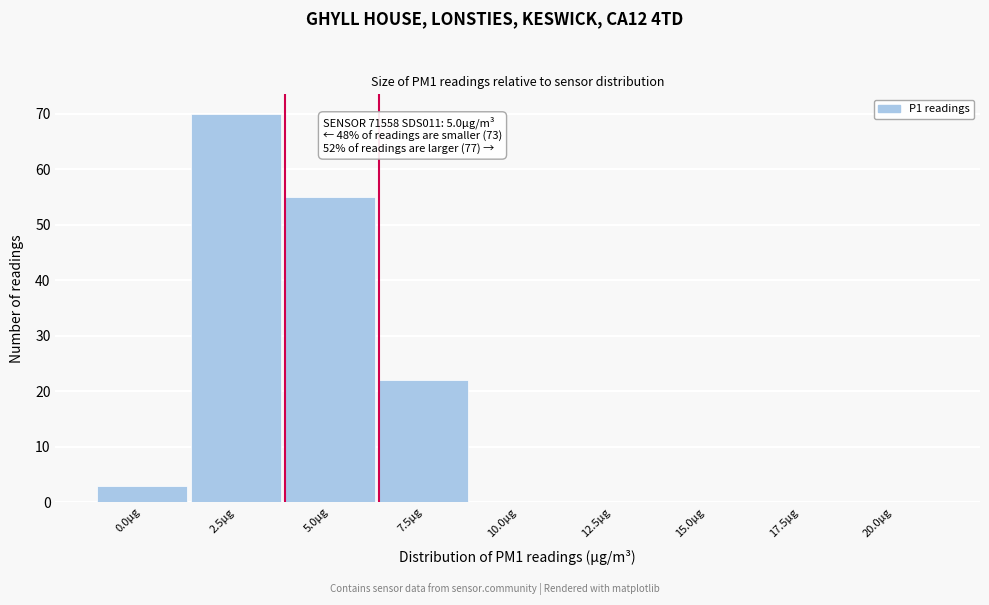

Reading left to right, extract all data points from this chart.

0.0µg=3	2.5µg=70	5.0µg=55	7.5µg=22	10.0µg=0	12.5µg=0	15.0µg=0	17.5µg=0	20.0µg=0